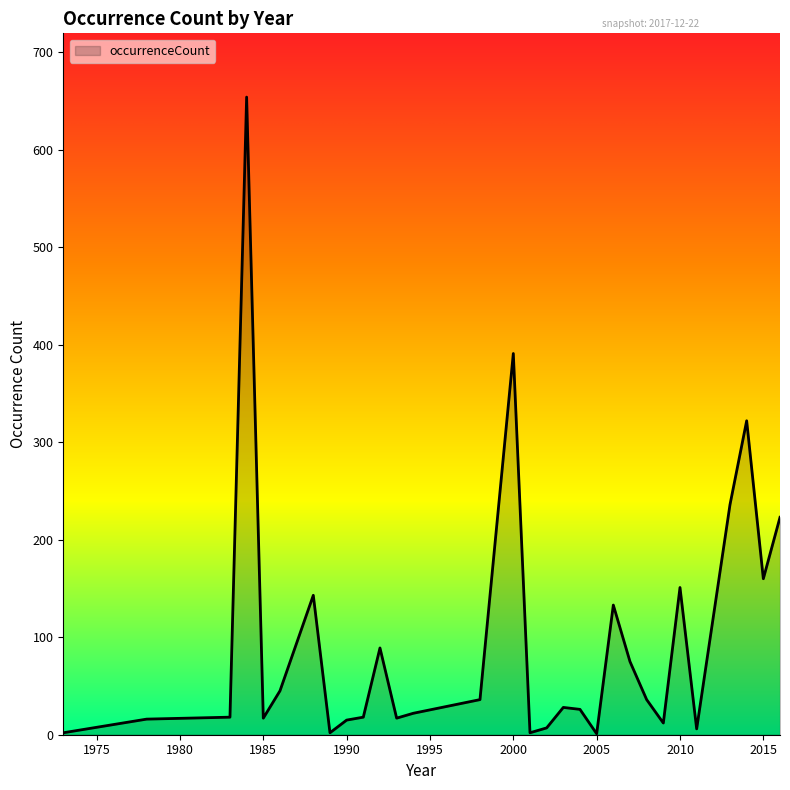

What is the maximum value shown in the chart?

654